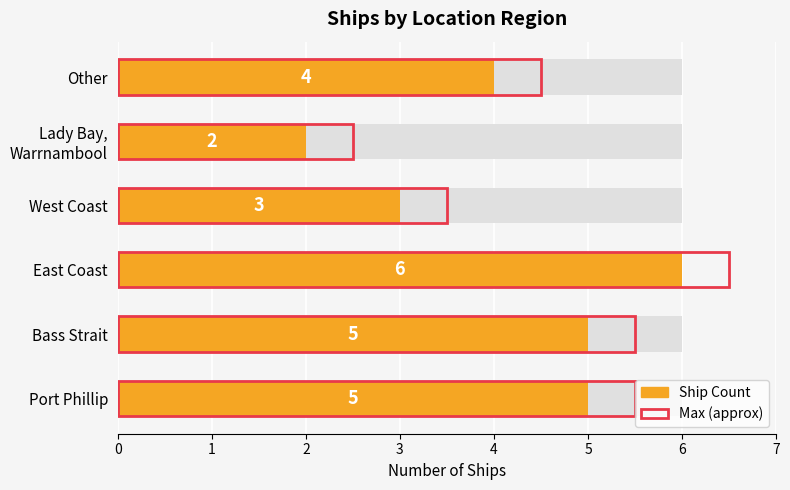

Which series has the largest total across all categories?

Max (approx)